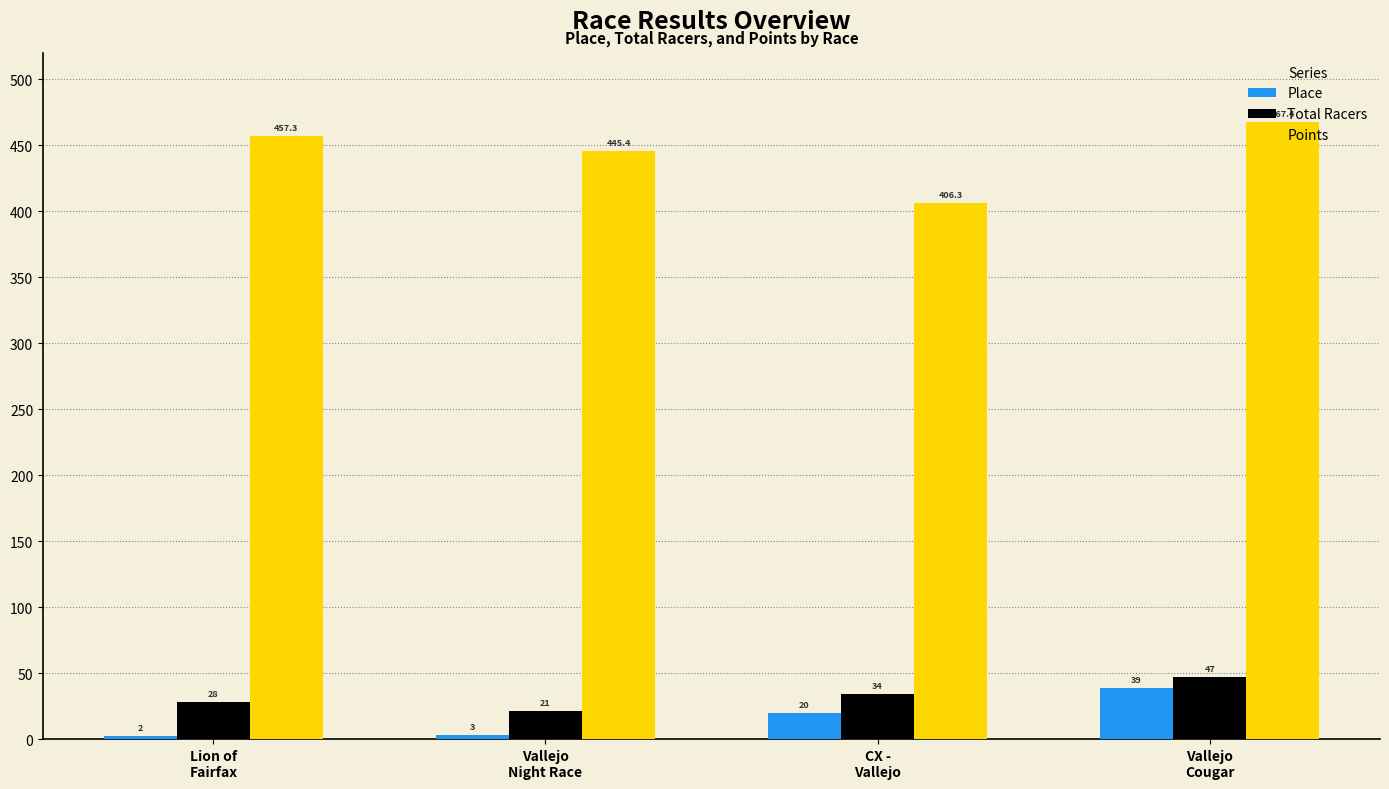

What is the spread (max minus min) of values at Lion of
Fairfax?

455.3